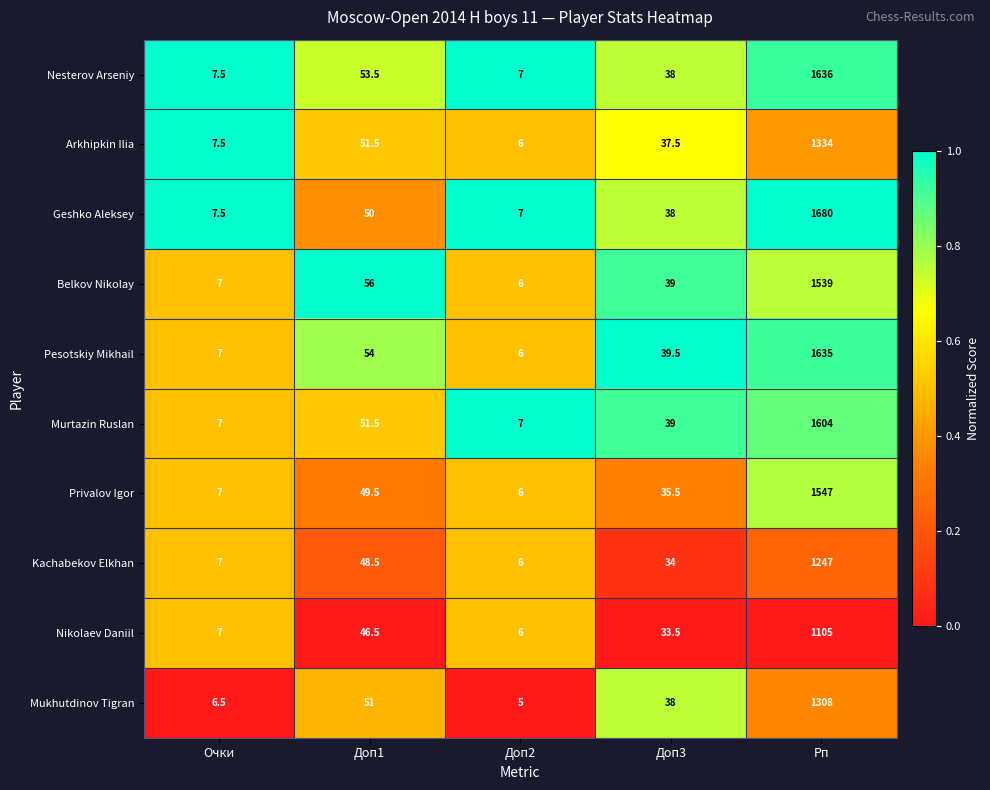

The Murtazin Ruslan series shows 1.6 at Очки. True or false?

False